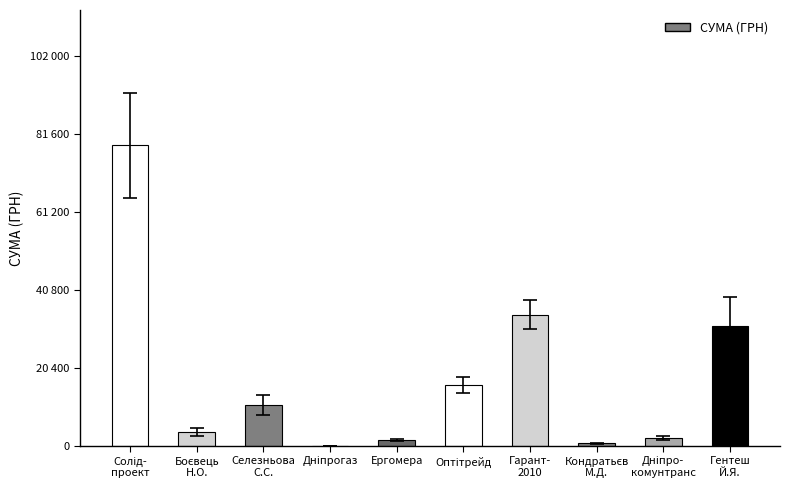

Are the bars horizontal?

No